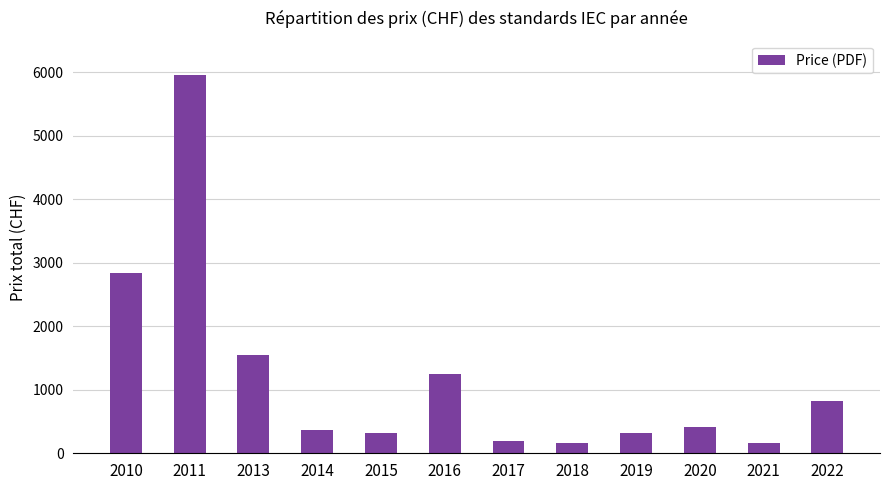

The value at 2013 is 823. True or false?

False